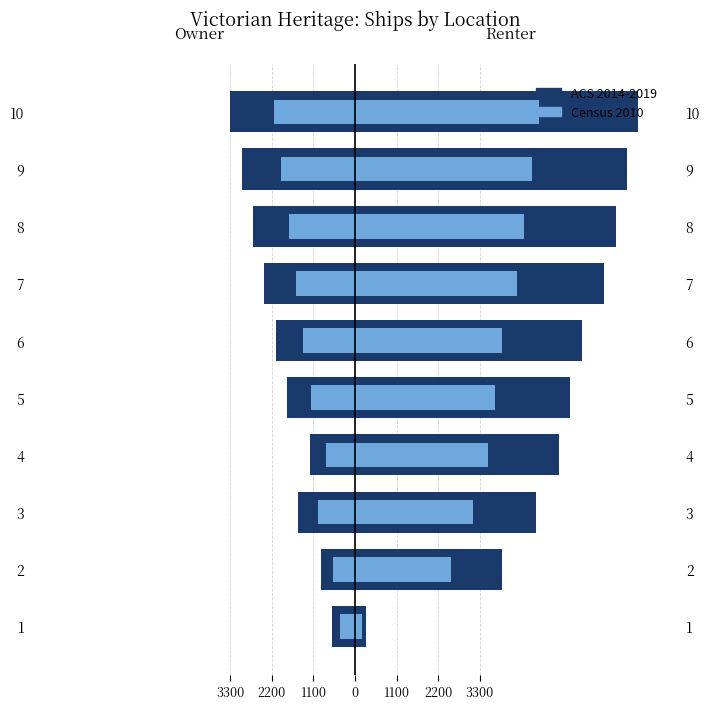

Does the chart contain any negative values?

Yes